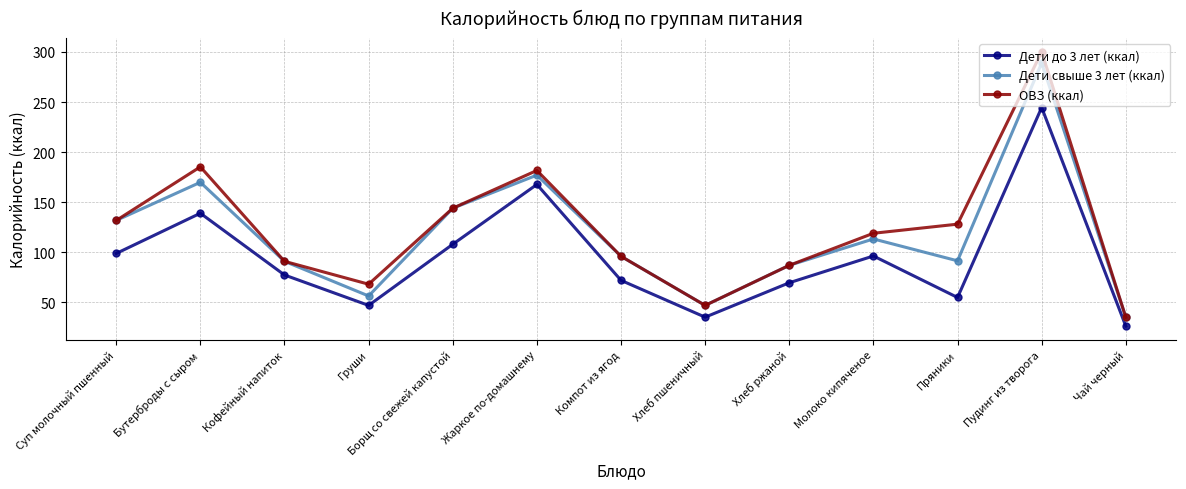

What is the total value across all series at Пряники?

274.5